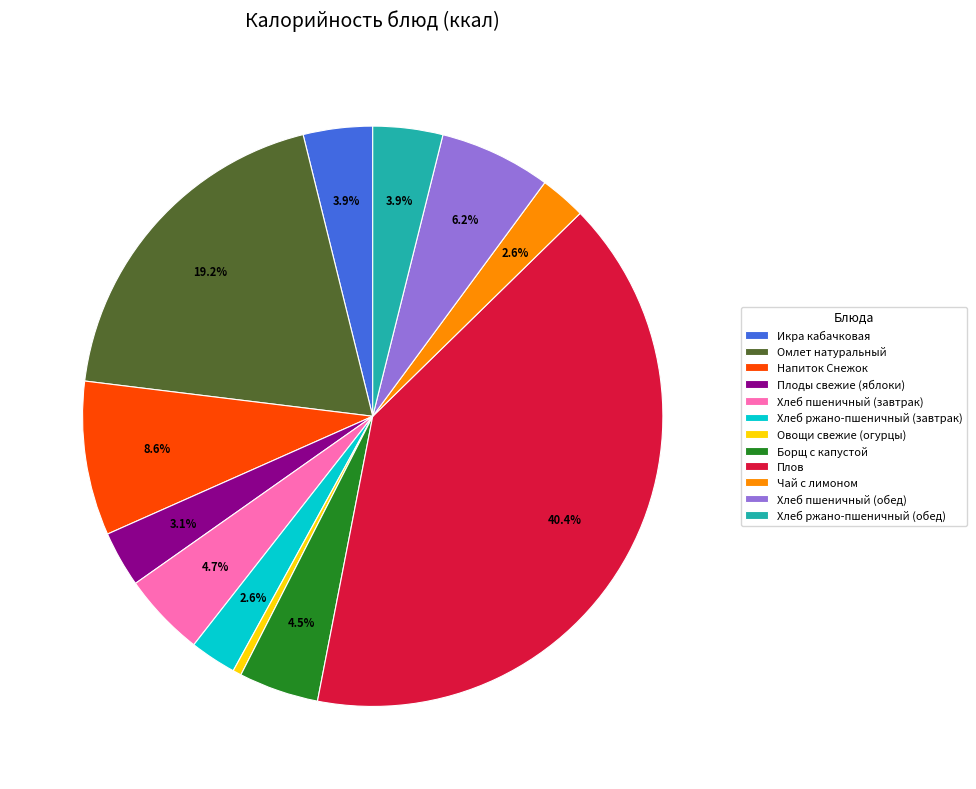

To the nearest percent, what is the average slice percentage?

8%